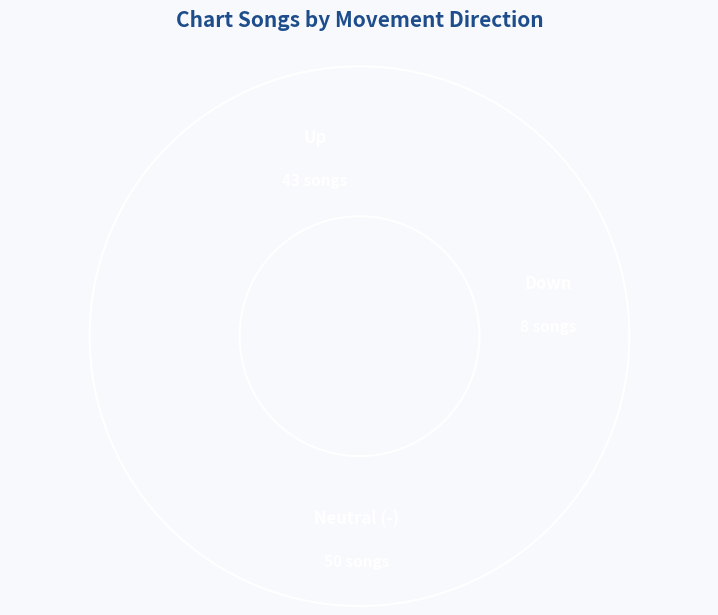

Is there a majority slice in this chart?

No